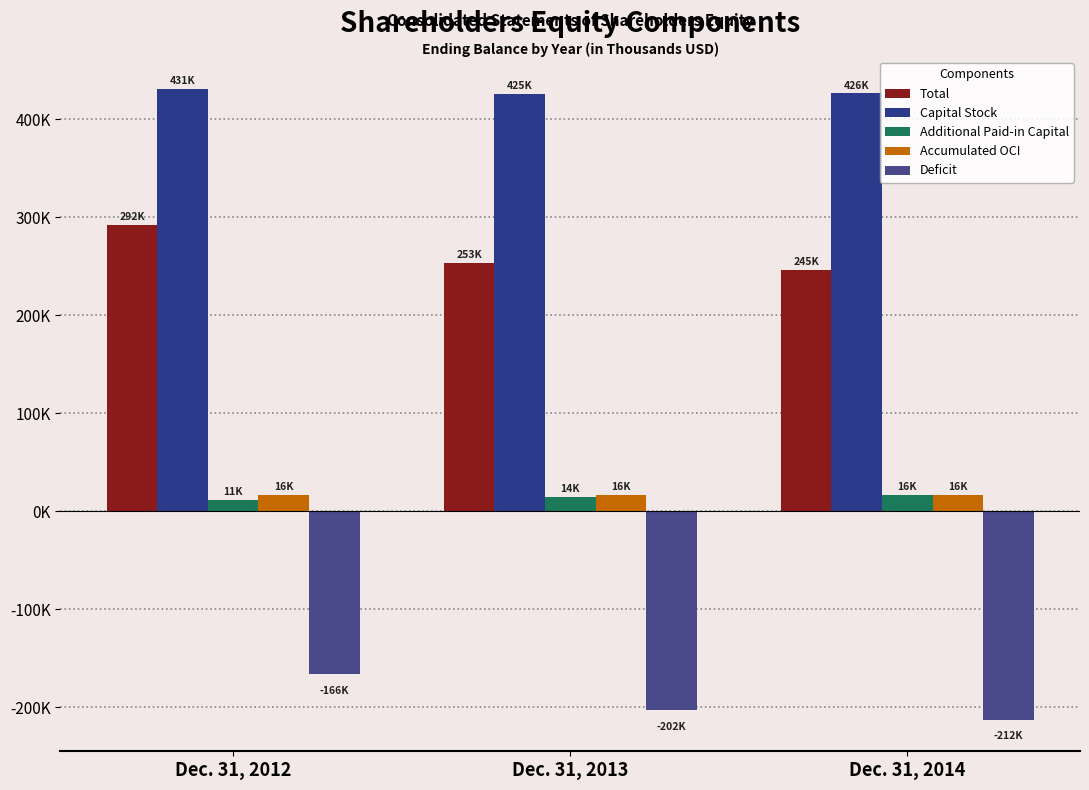

Which category has the lowest value in the Deficit series?

Dec. 31, 2014